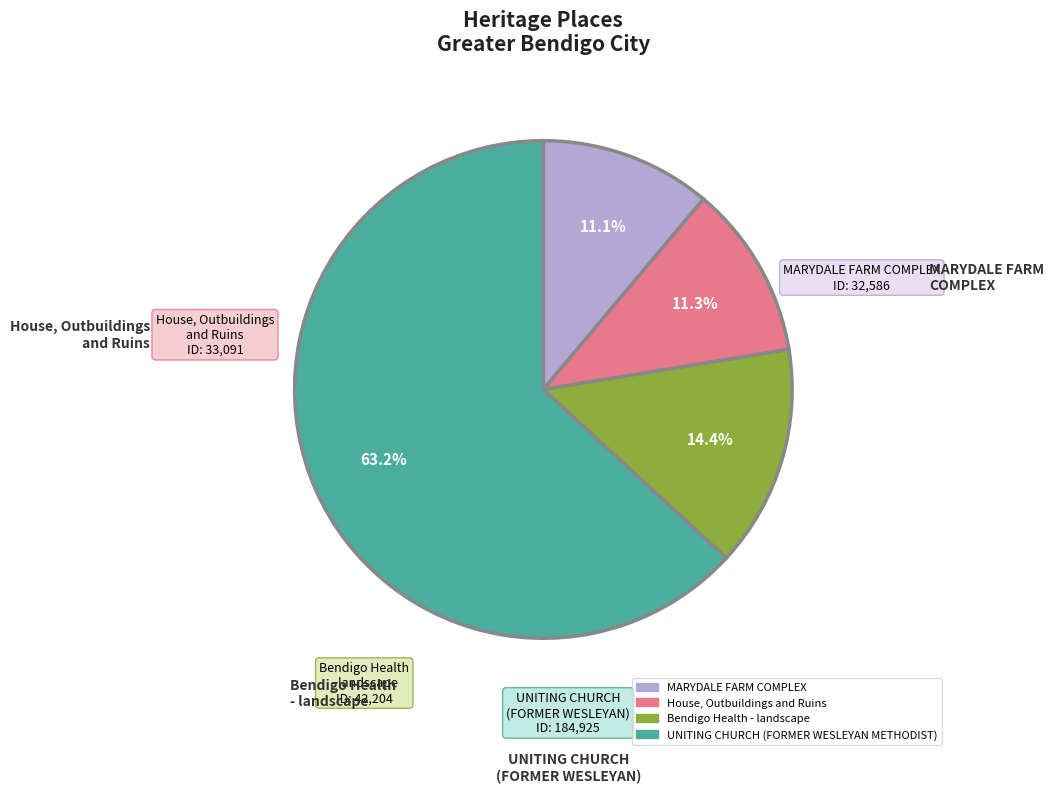

To the nearest percent, what portion does Bendigo Health - landscape represent?

14%